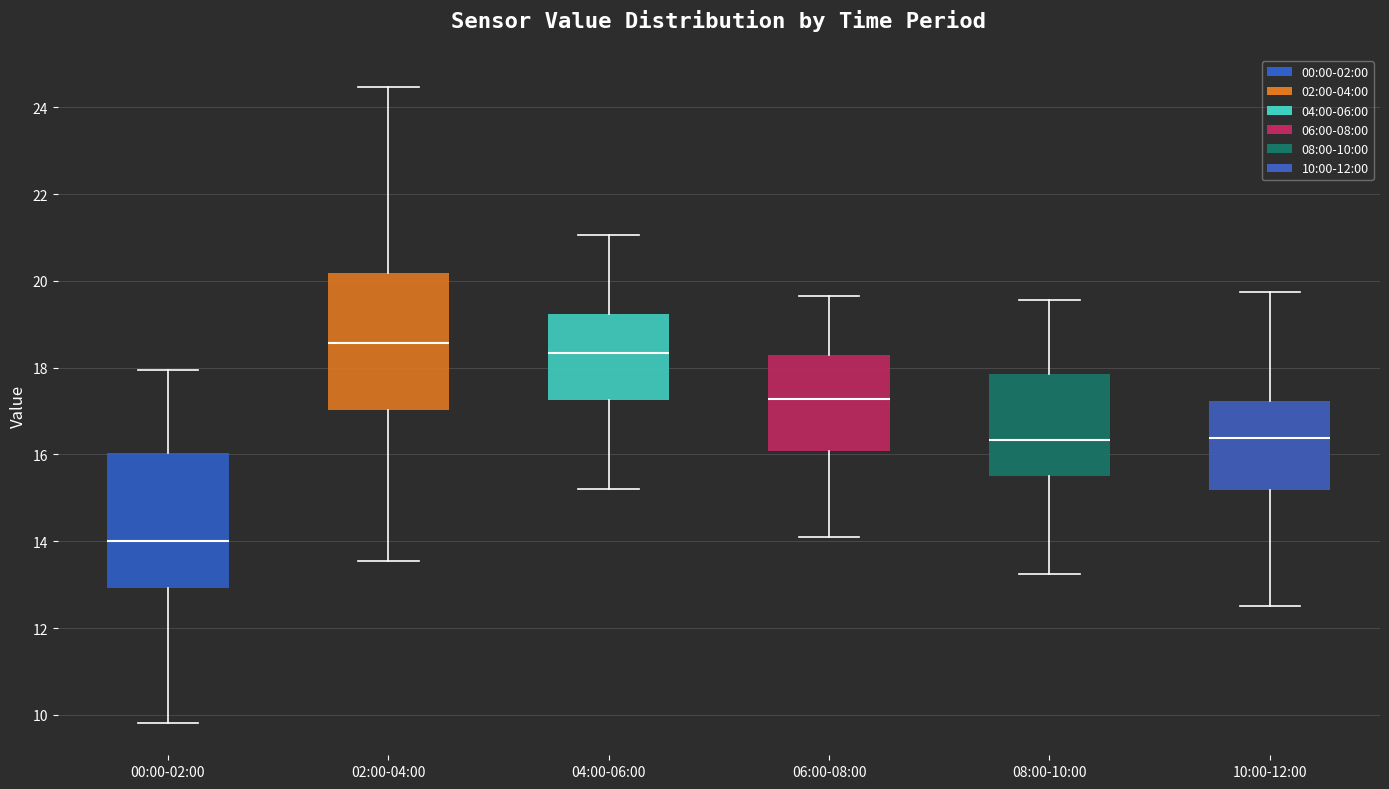

Reading left to right, read every box against the y-axis: the position of its median line, the range the box covers, and the ends of its whiskers. The values are not printed on the chart, so give them approximately, as read against the axis.

00:00-02:00: median 14.0, box 13.0 to 16.0, whiskers 9.8 to 18.0
02:00-04:00: median 18.6, box 17.0 to 20.2, whiskers 13.6 to 24.4
04:00-06:00: median 18.4, box 17.2 to 19.2, whiskers 15.2 to 21.0
06:00-08:00: median 17.2, box 16.0 to 18.2, whiskers 14.2 to 19.6
08:00-10:00: median 16.4, box 15.6 to 17.8, whiskers 13.2 to 19.6
10:00-12:00: median 16.4, box 15.2 to 17.2, whiskers 12.6 to 19.8